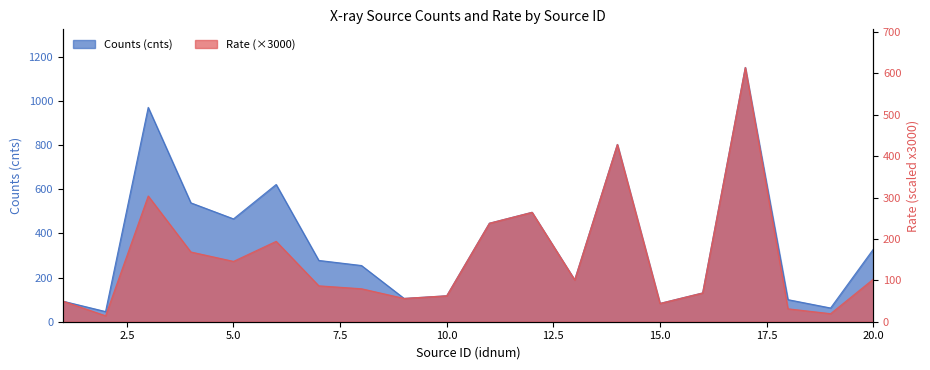

Rank the series at 14 from highest to lowest value.

cnts, rate_scaled